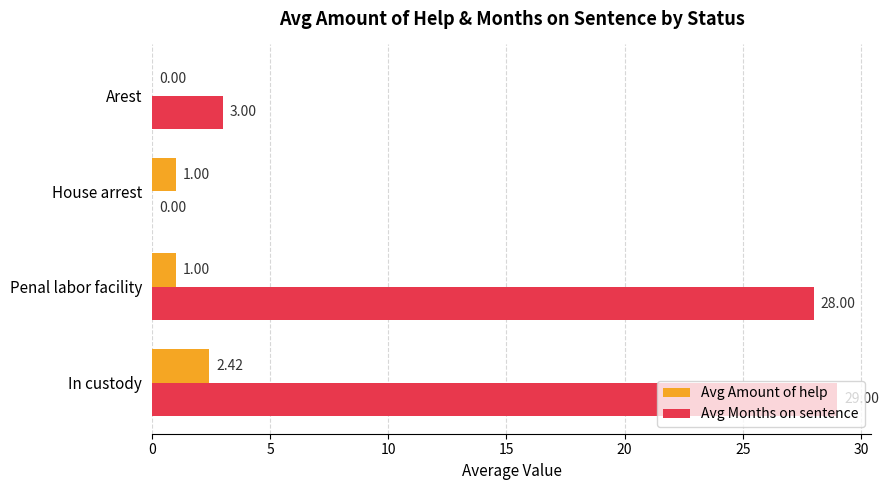

Which category has the highest value across all series?

In custody